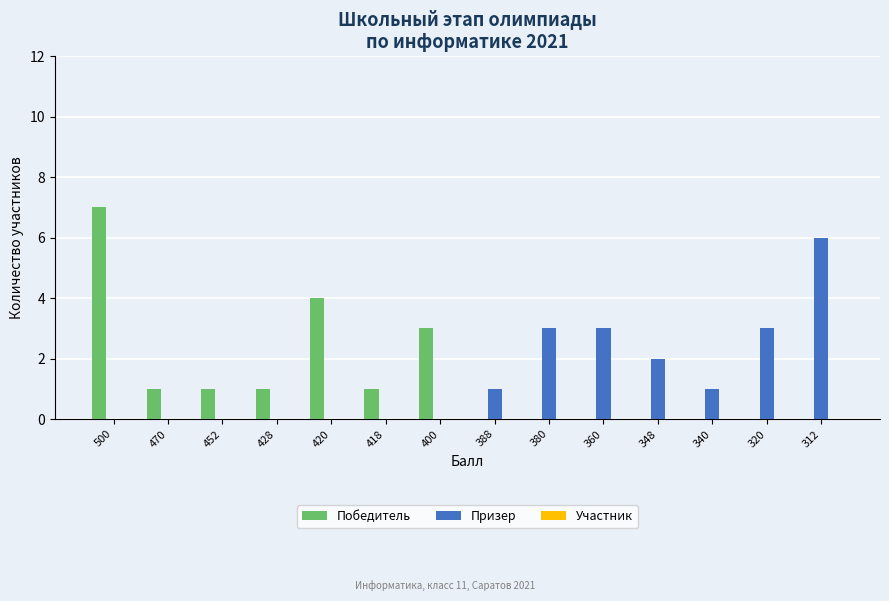

How many data points does each series have?

14